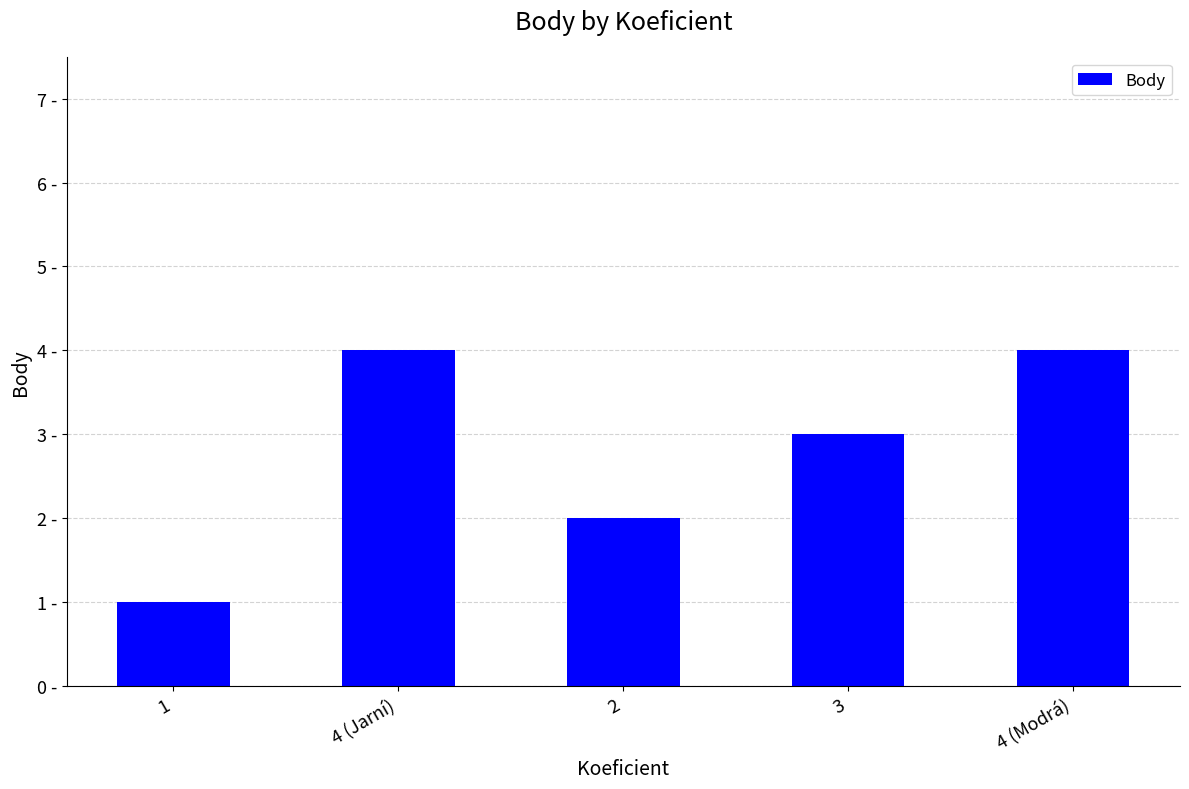

Reading left to right, transcribe all the data shown in this chart.

1=1	4 (Jarní)=4	2=2	3=3	4 (Modrá)=4